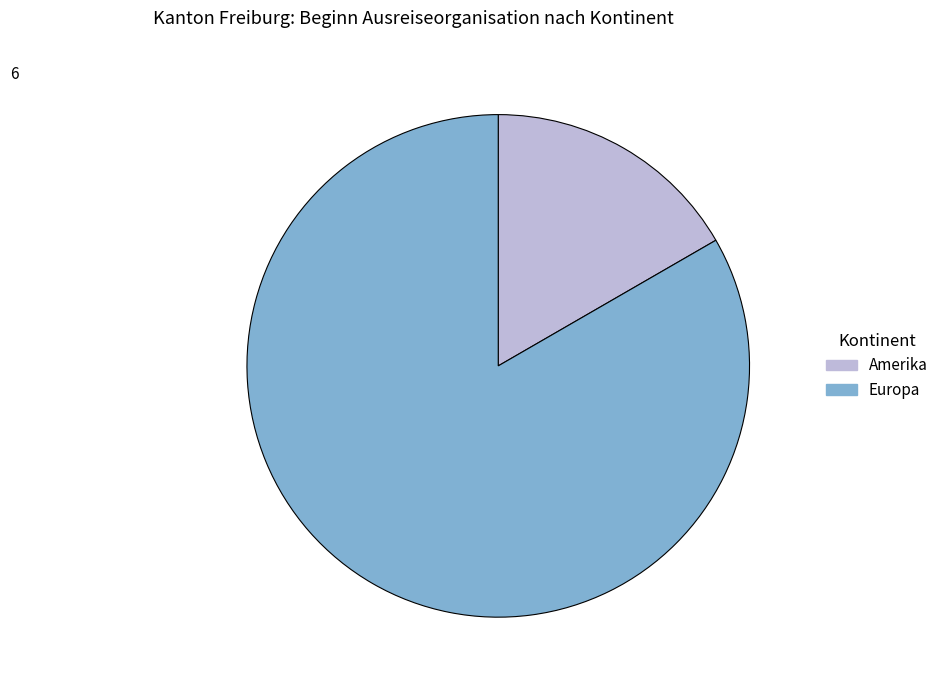

Between Europa and Amerika, which is larger?

Europa